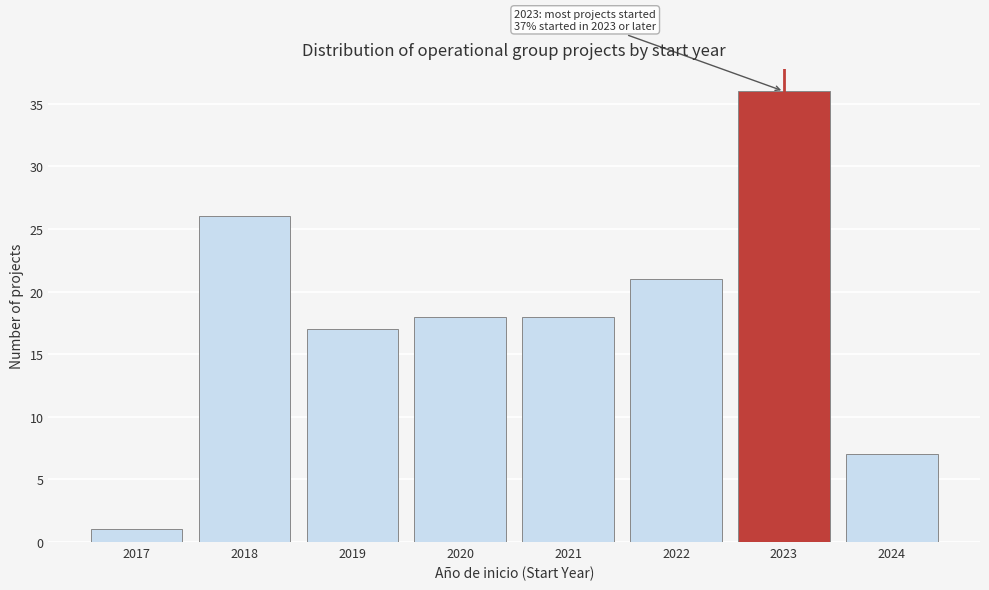

Reading left to right, what are all the values shown in this chart?

1	26	17	18	18	21	36	7